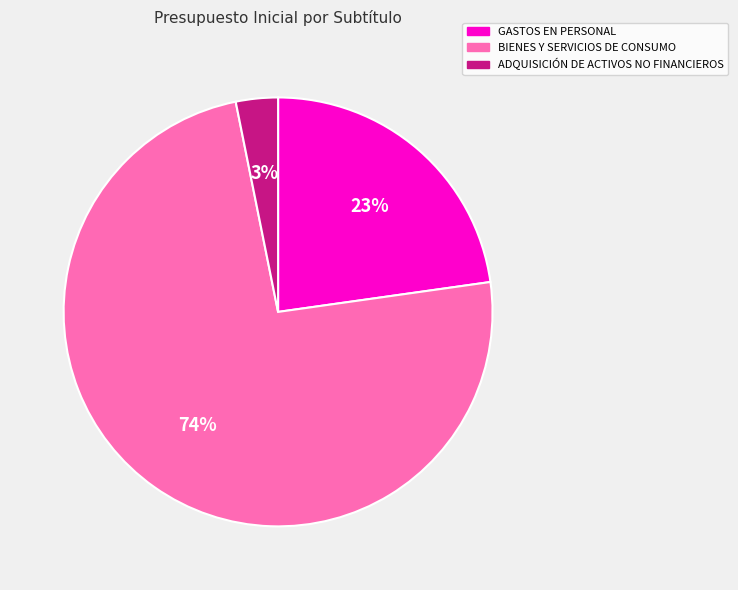

Rank the categories by value from lowest to highest.

ADQUISICIÓN DE ACTIVOS NO FINANCIEROS, GASTOS EN PERSONAL, BIENES Y SERVICIOS DE CONSUMO